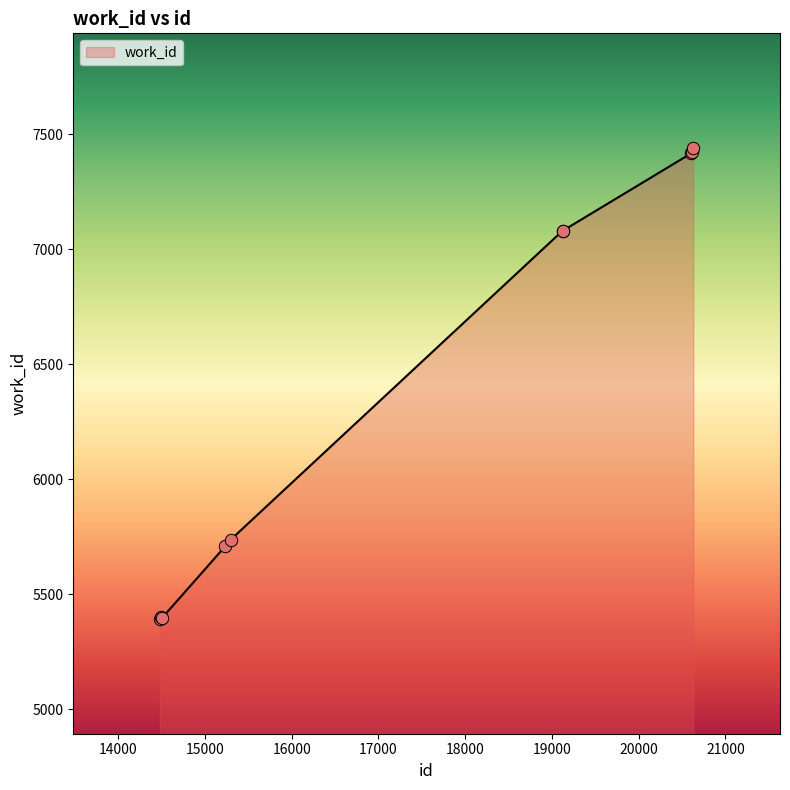

What is the smallest value displayed?

5394